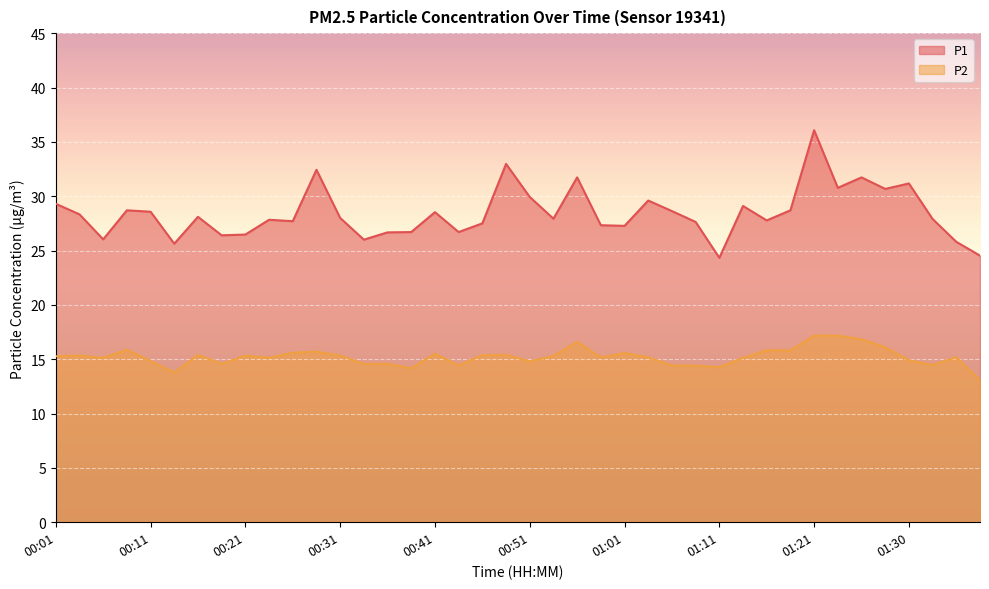

How many lines are shown in the chart?

2